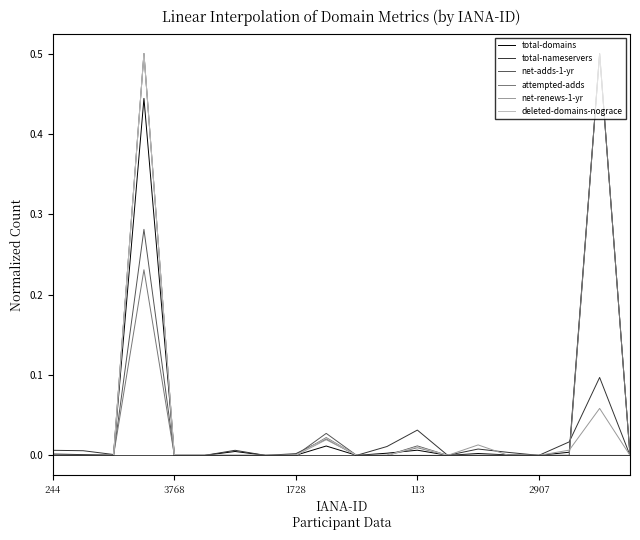

What is the maximum value for deleted-domains-nograce?

0.5